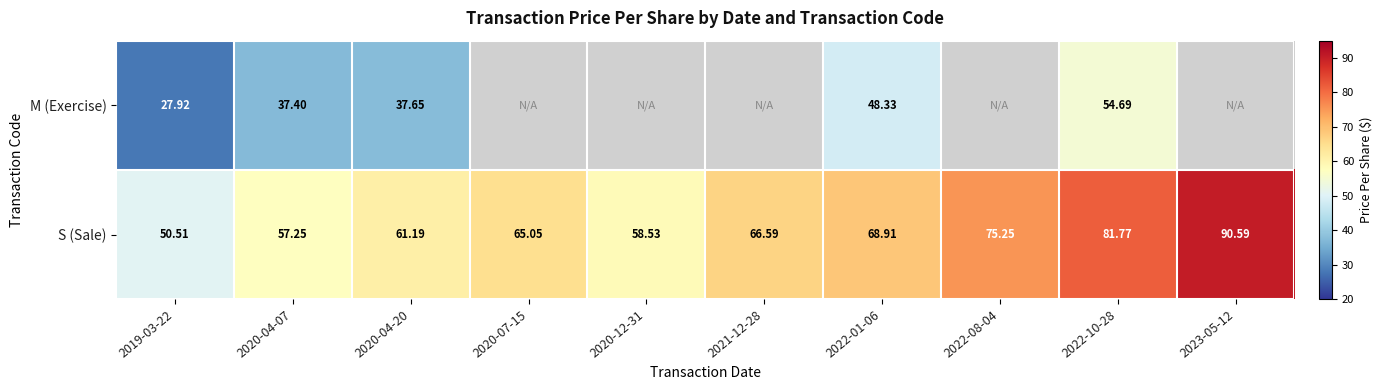

At 2022-10-28, list the series in order from smallest to largest.

M (Exercise), S (Sale)